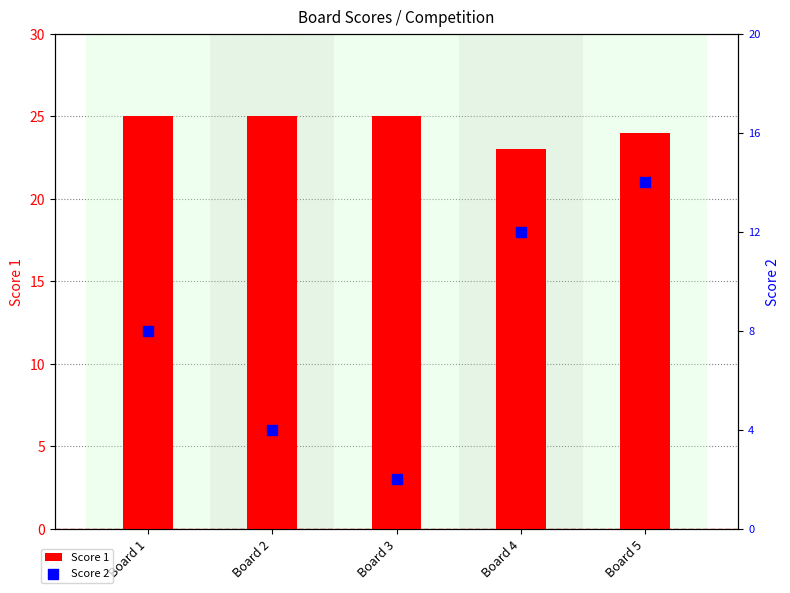

What is the total value across all series at Board 3?

27